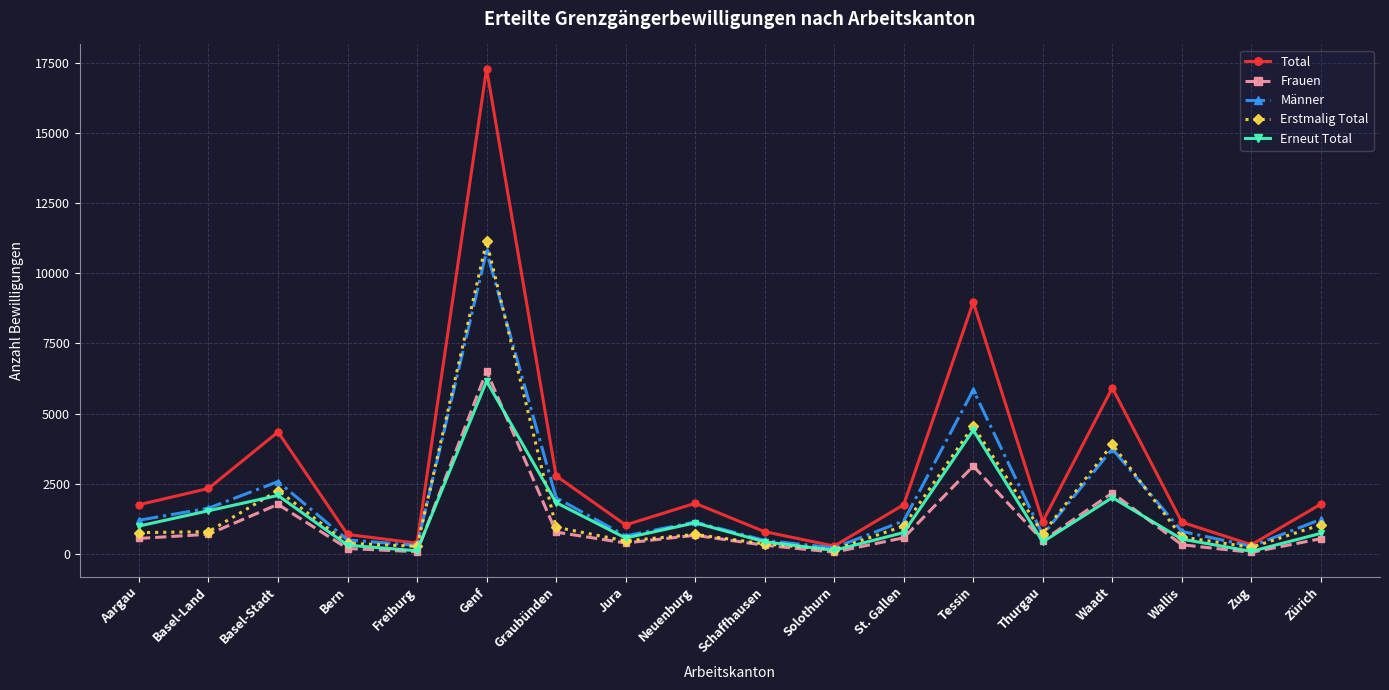

Which series has the widest spread of values?

Total